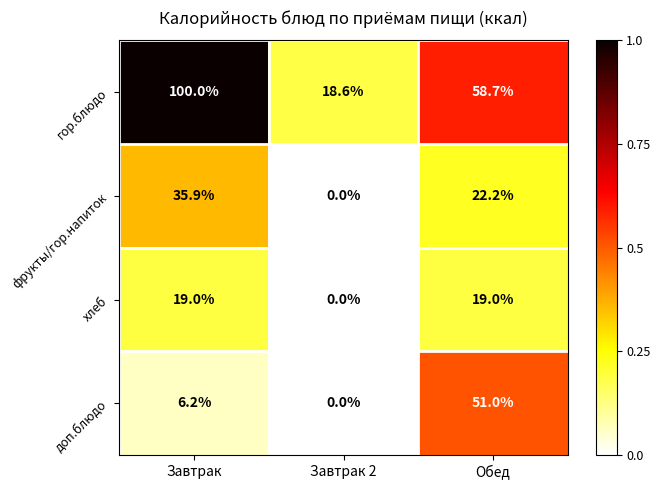

What is the total value across all series at Завтрак 2?

18.6